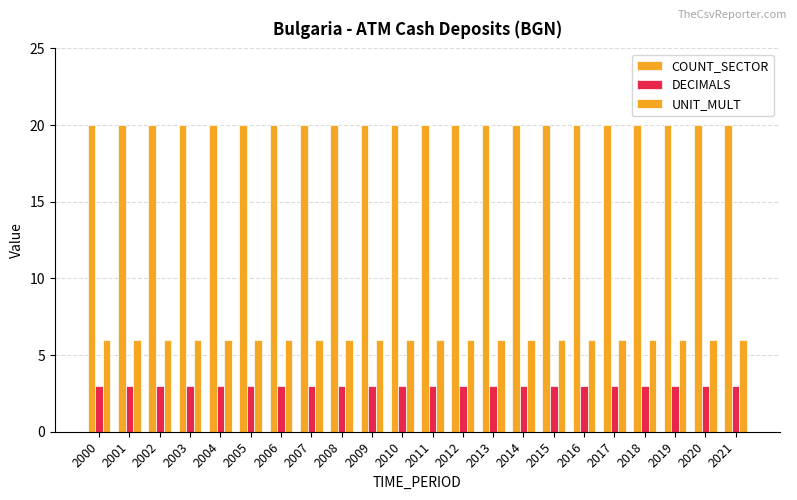

List the series in order of their peak value, highest first.

COUNT_SECTOR, UNIT_MULT, DECIMALS